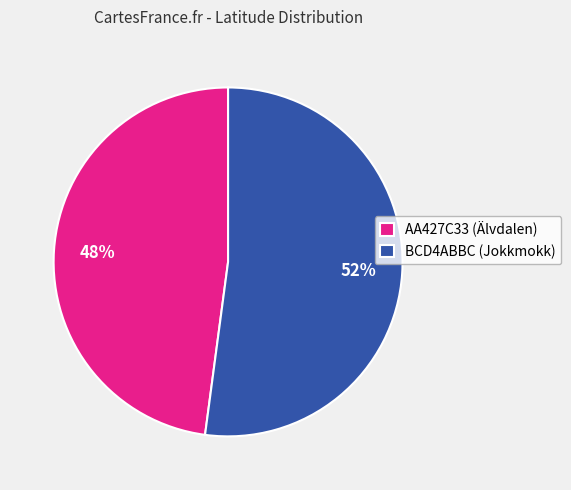

Rank the categories by value from highest to lowest.

BCD4ABBC (Jokkmokk), AA427C33 (Älvdalen)